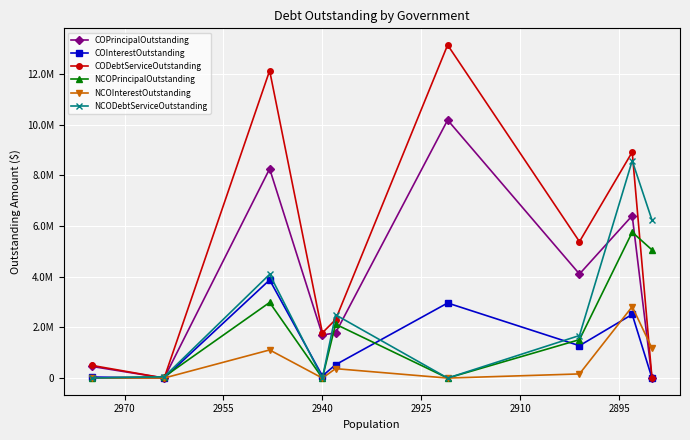

True or false: NCODebtServiceOutstanding and NCOPrincipalOutstanding intersect in this chart.

False